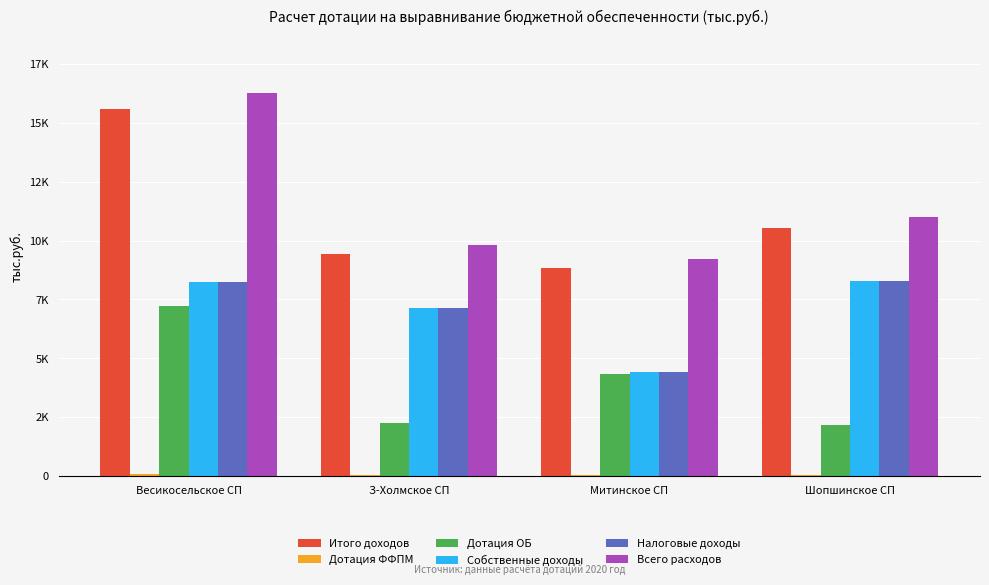

What is the difference between the highest and lowest values at Шопшинское СП?

10930